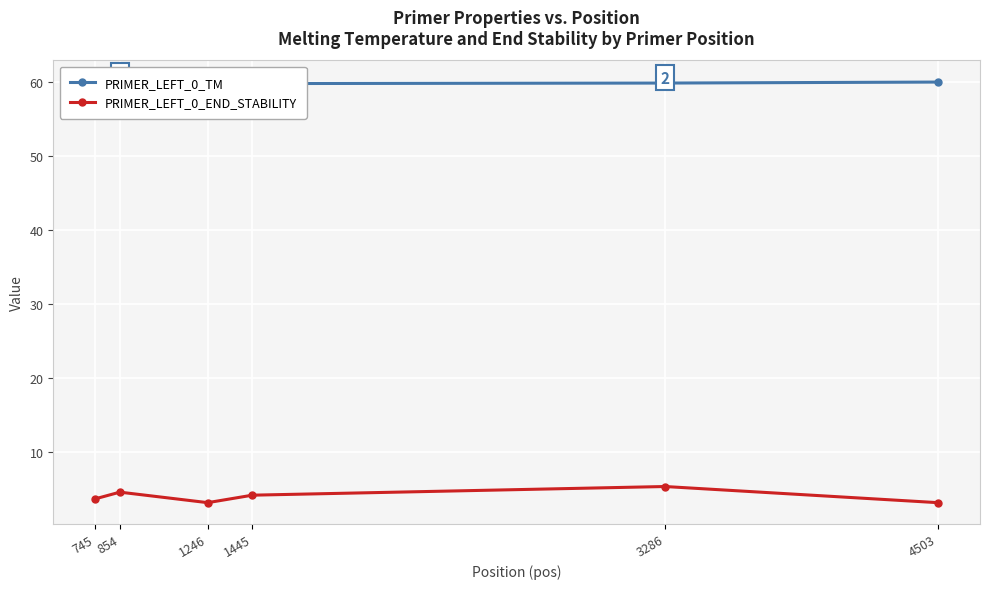

How many lines are shown in the chart?

2